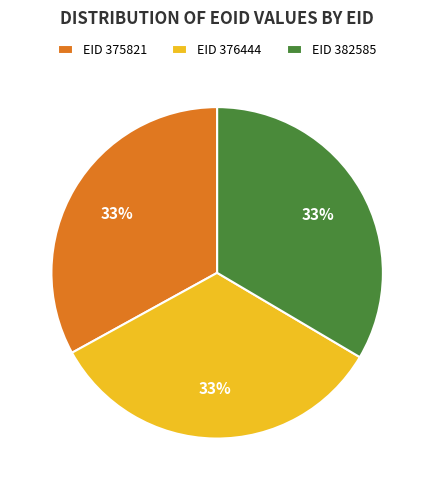

What is the ratio of the value at EID 382585 to the value at EID 375821?

1.0